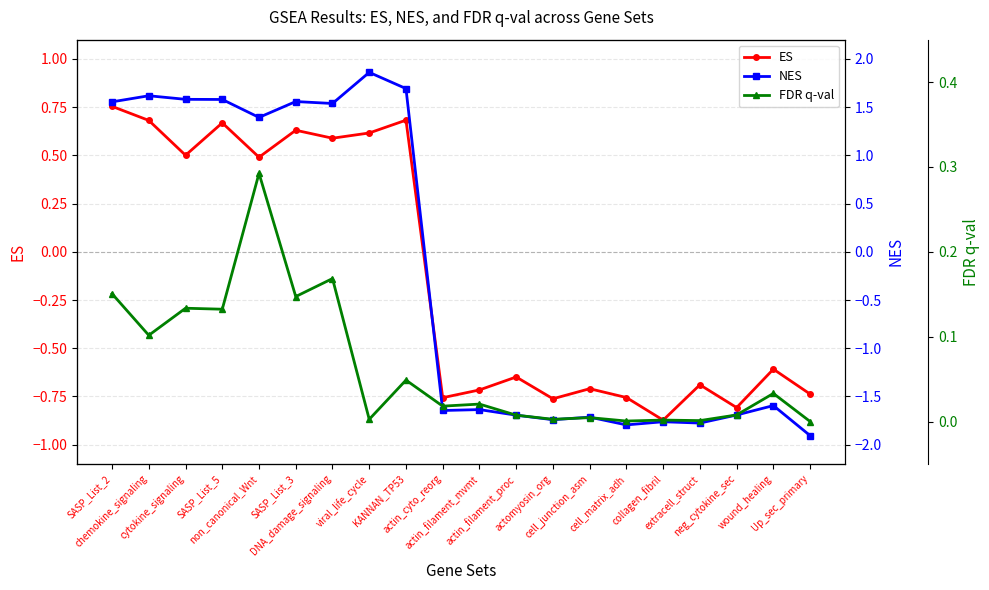

How many lines are shown in the chart?

3